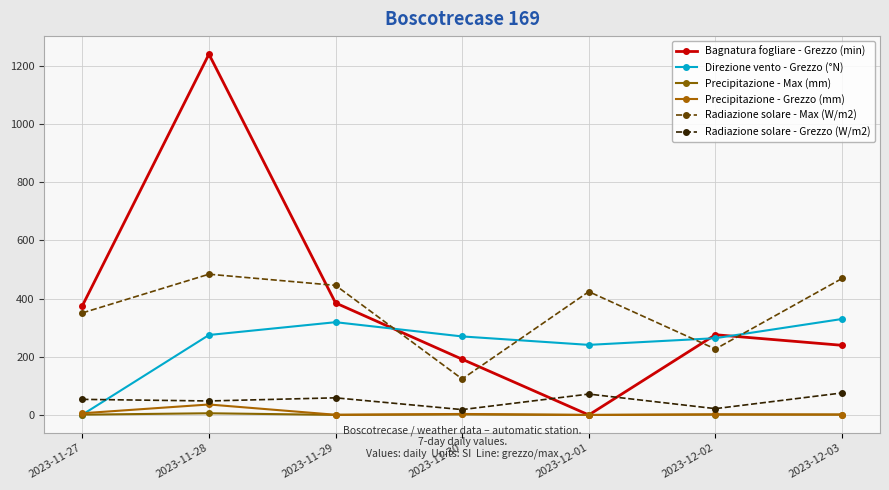

How many interior local valleys does the Direzione vento - Grezzo (°N) series have?

1